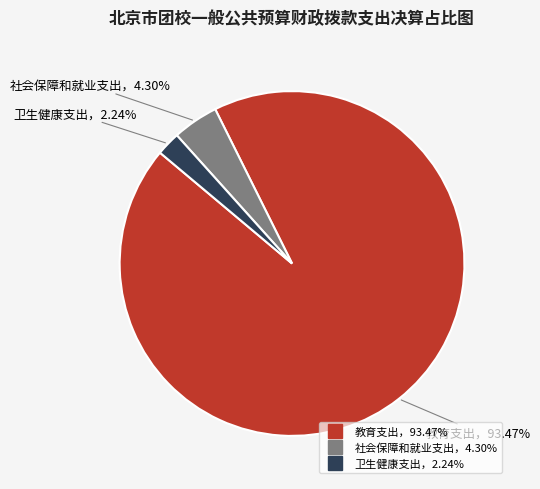

Does any single category account for the majority?

Yes